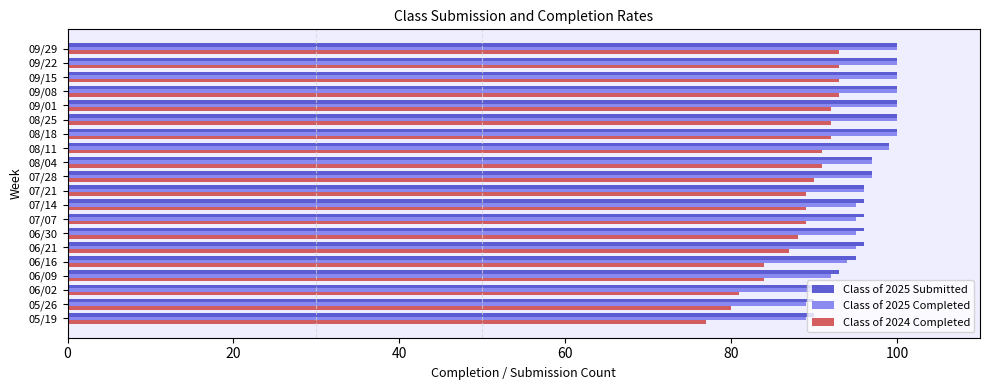

What is the difference between the maximum and minimum values in the Class of 2024 Completed series?

16